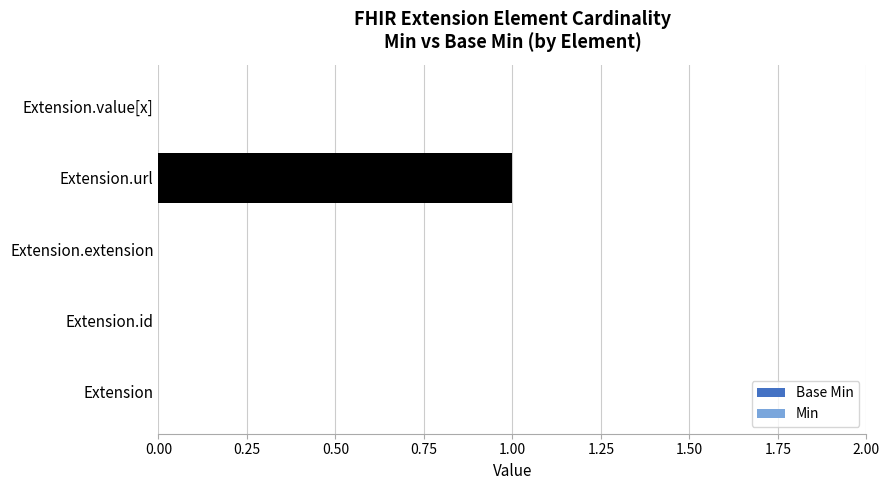

Which series has the largest total across all categories?

Base Min